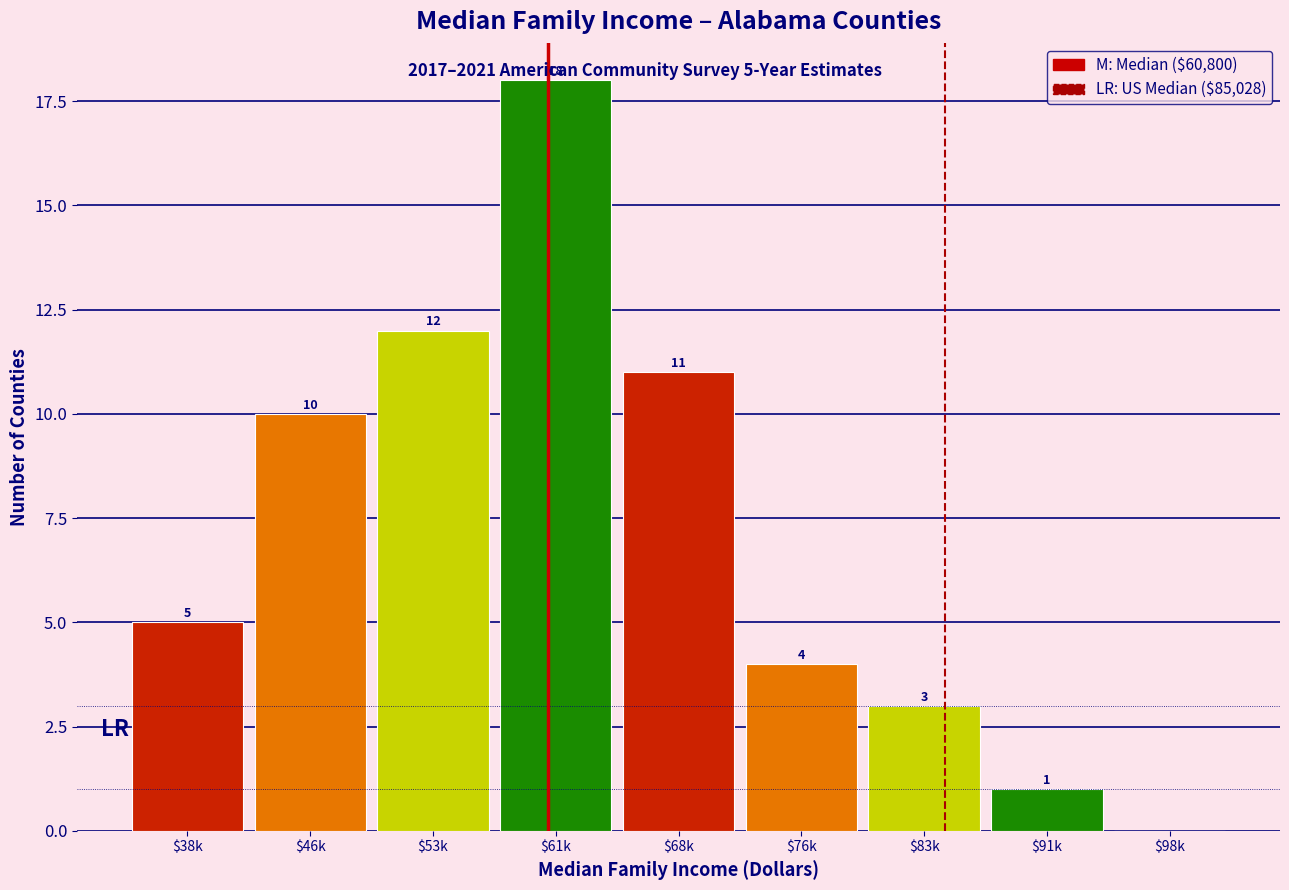

Is it true that the value at $91k is 1?

True